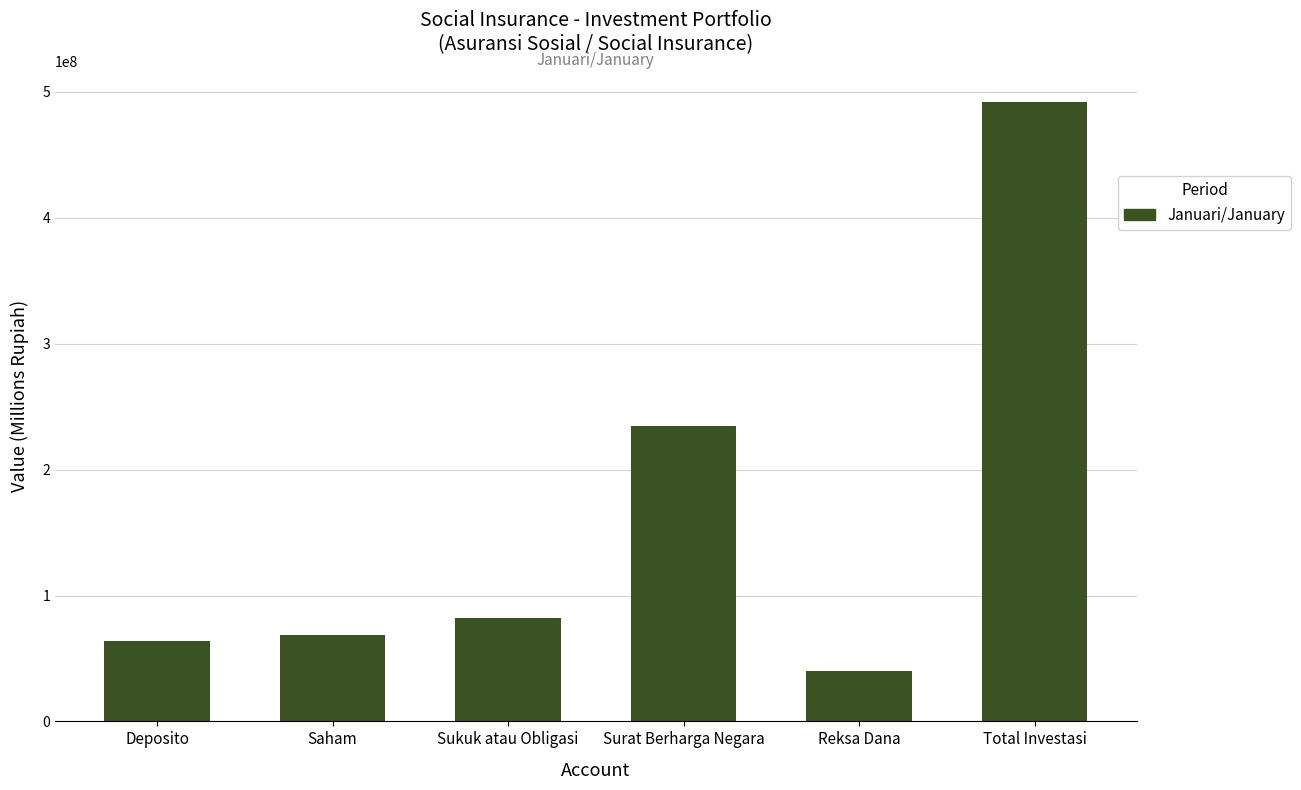

What is the difference between the maximum and minimum values?

452193362.4